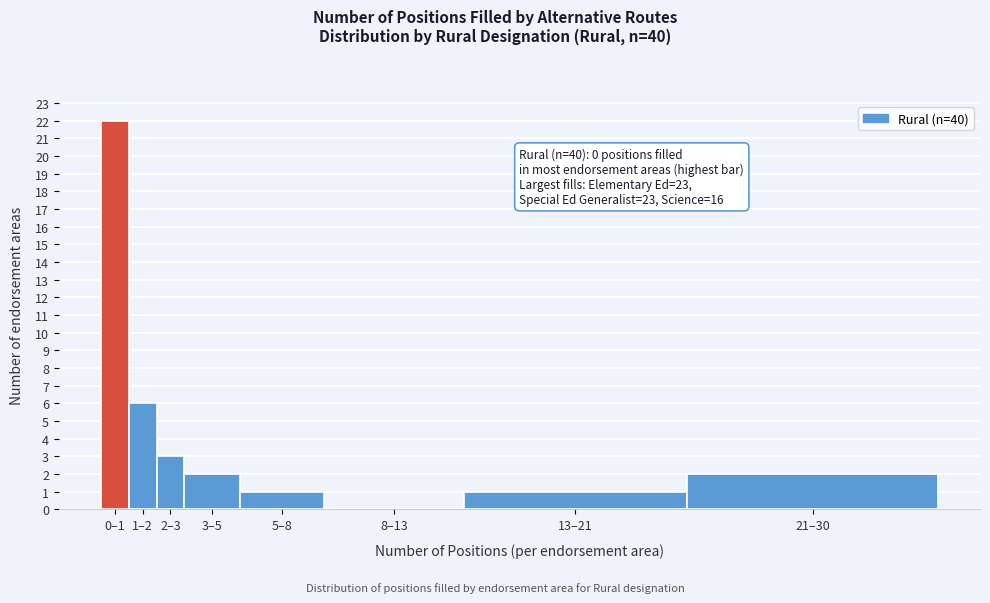

Reading left to right, transcribe all the data shown in this chart.

0–1=22	1–2=6	2–3=3	3–5=2	5–8=1	8–13=0	13–21=1	21–30=2